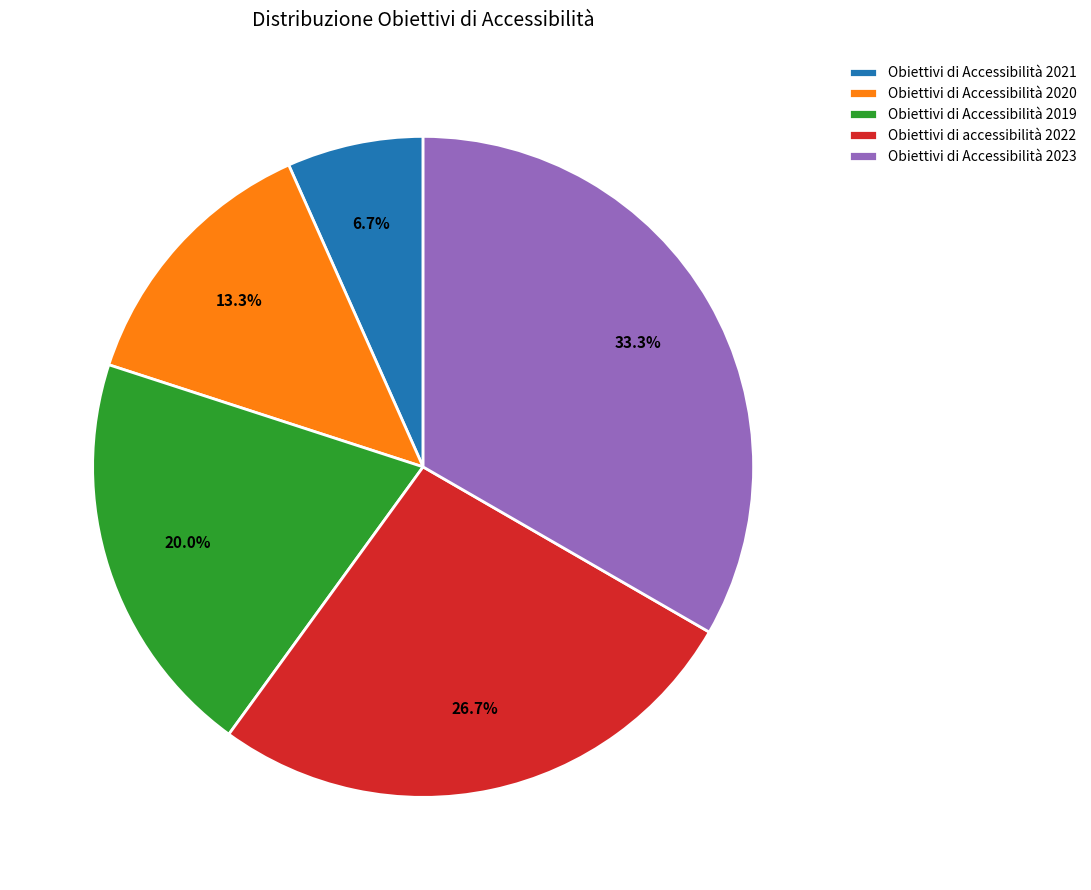

To the nearest percent, what portion does Obiettivi di Accessibilità 2019 represent?

20%